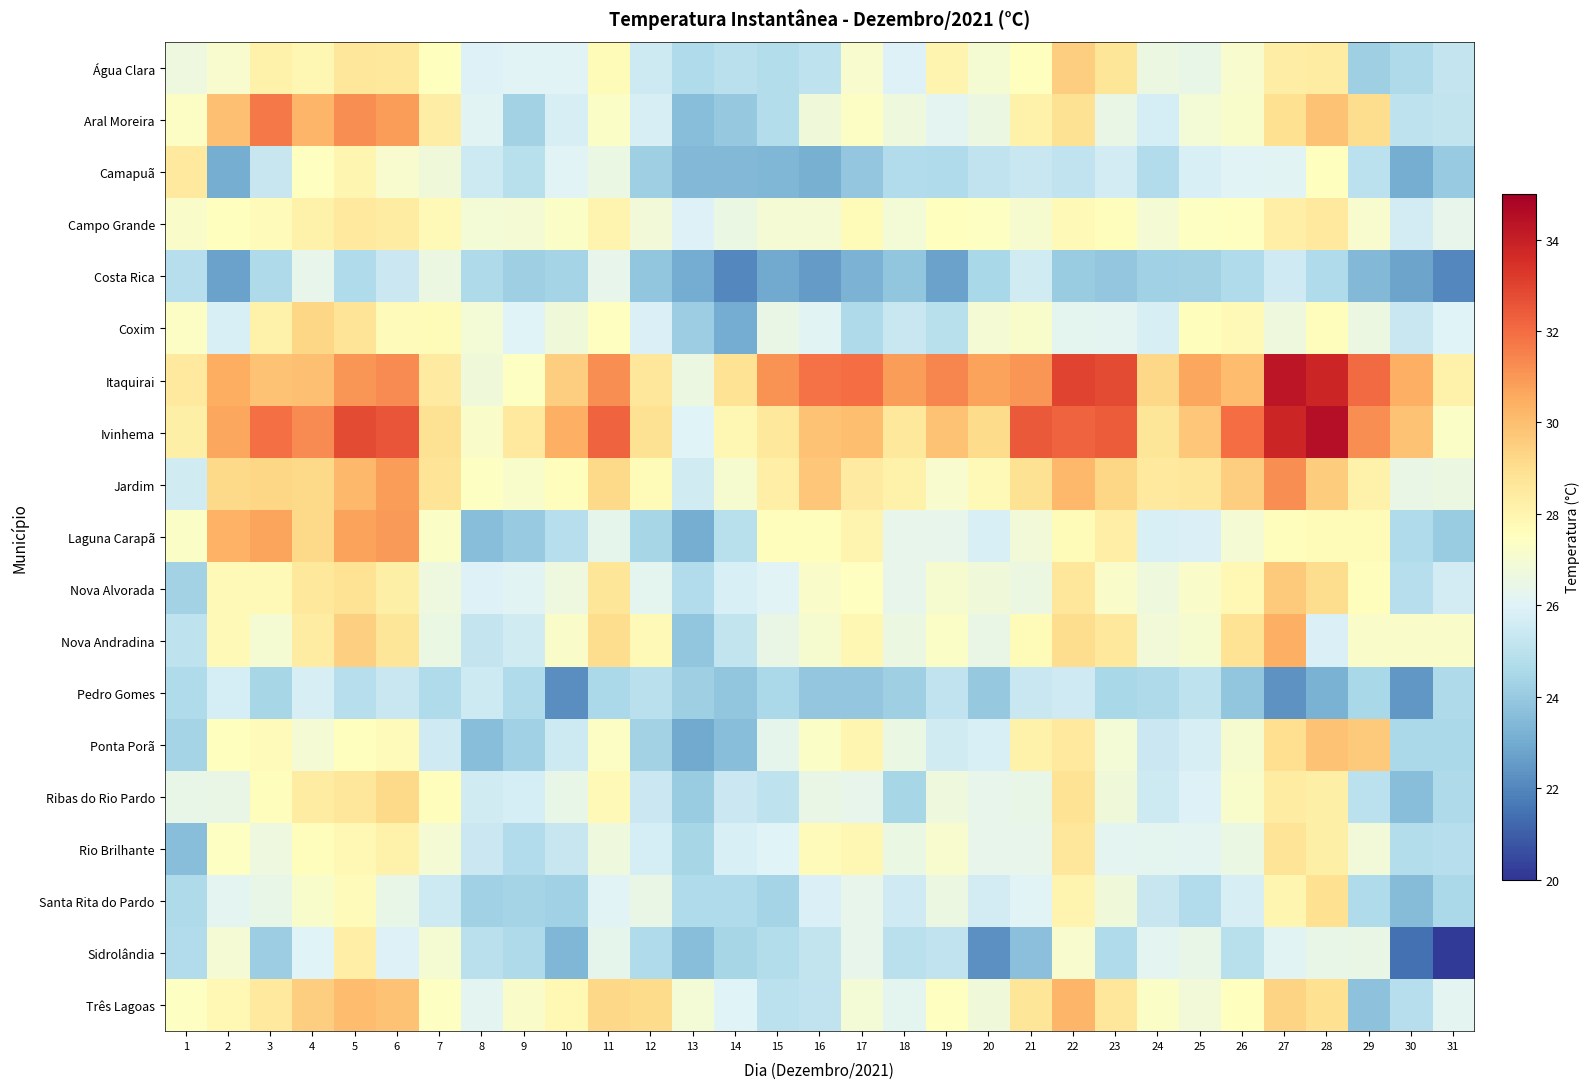

At how many categories does at least one series exceed 26?

31